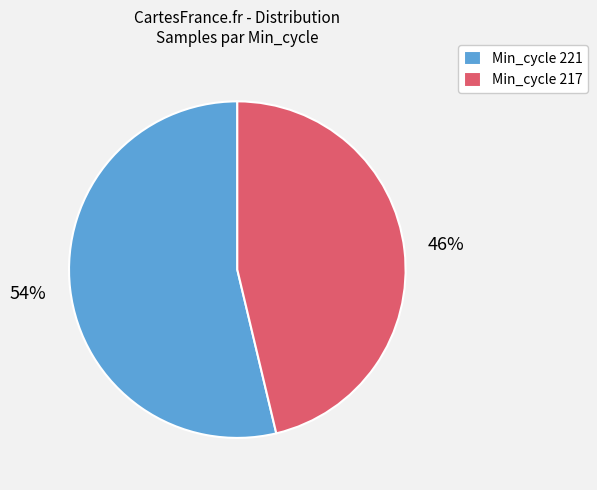

How many slices are in this pie chart?

2